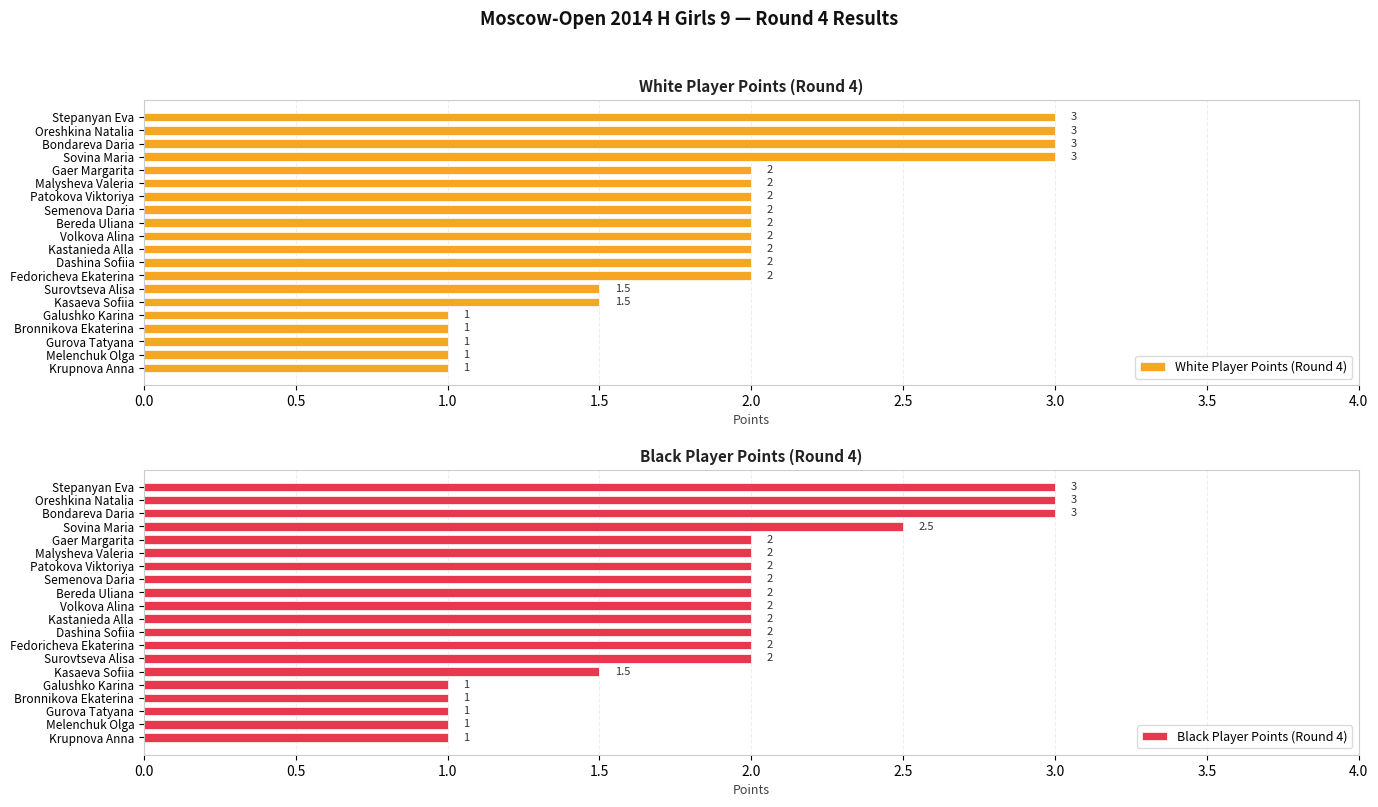

What is the approximate value of White Player Points (Round 4) at Fedoricheva Ekaterina?

2.0